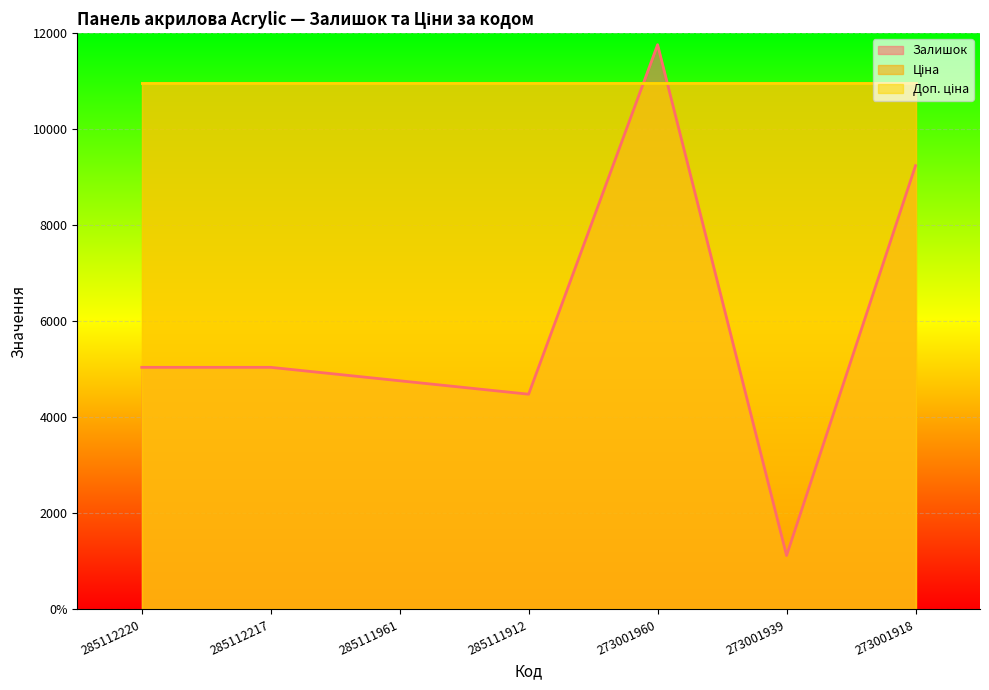

Which category has the highest value in the Ціна series?

285112220